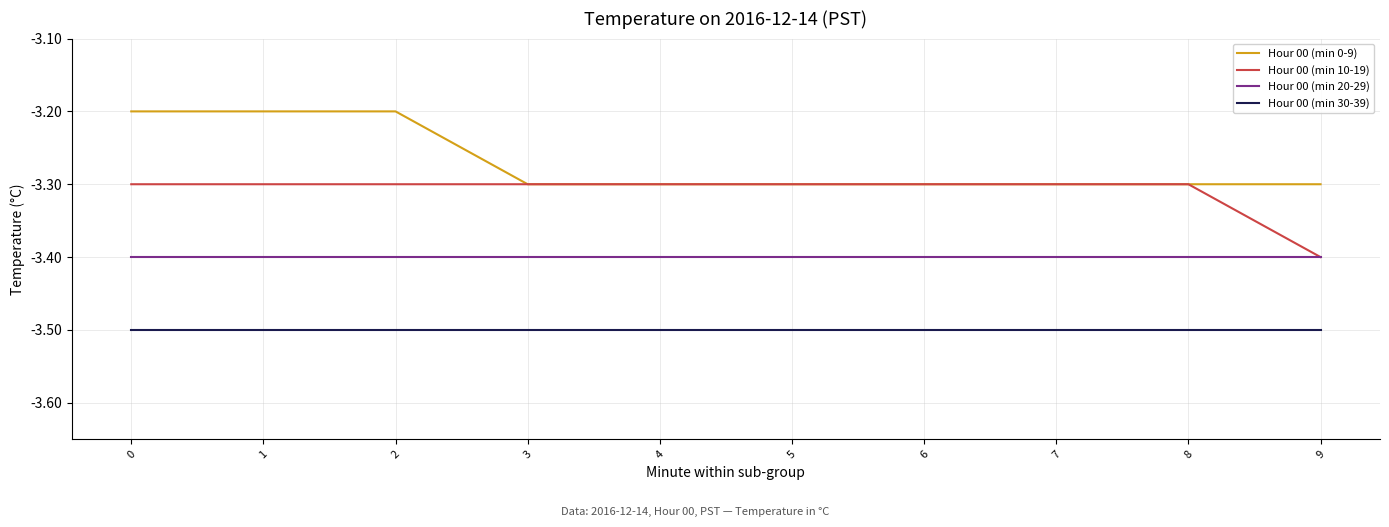

Rank the series at 2 from lowest to highest value.

Hour 00 (min 30-39), Hour 00 (min 20-29), Hour 00 (min 10-19), Hour 00 (min 0-9)